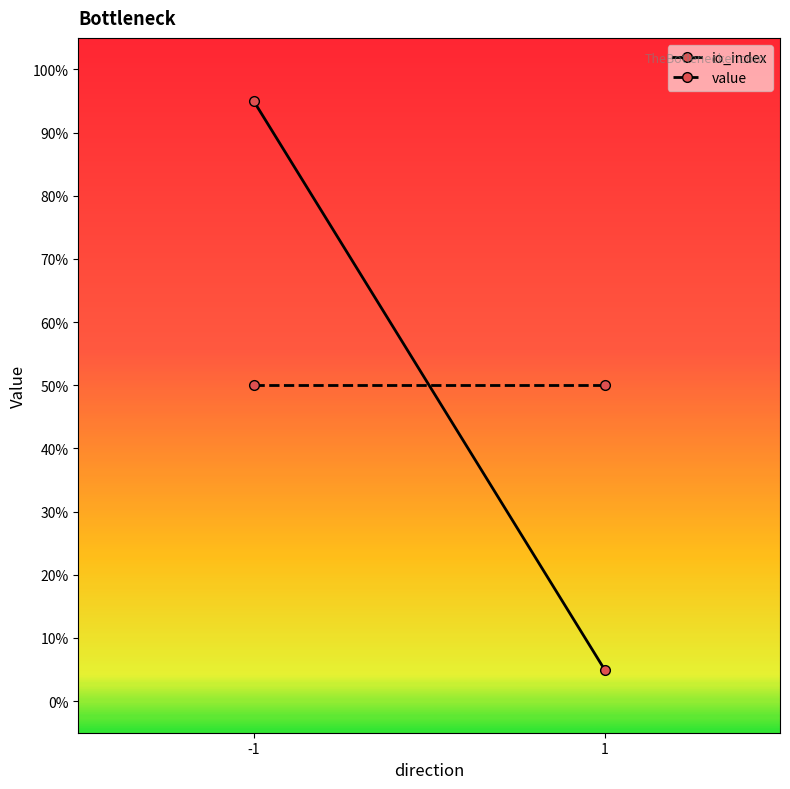

Reading left to right, what are all the values shown in this chart?

io_index: 95	5
value: 50	50